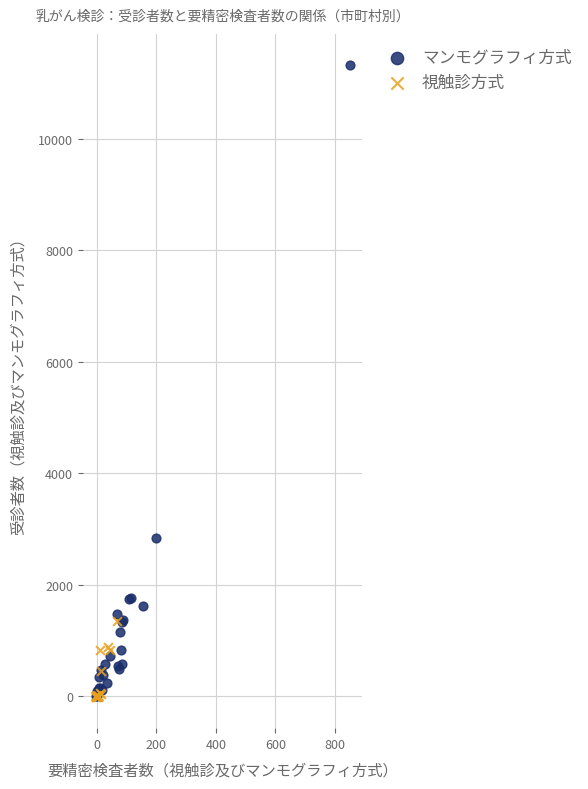

Which series has the largest Y range (max minus min)?

マンモグラフィ方式